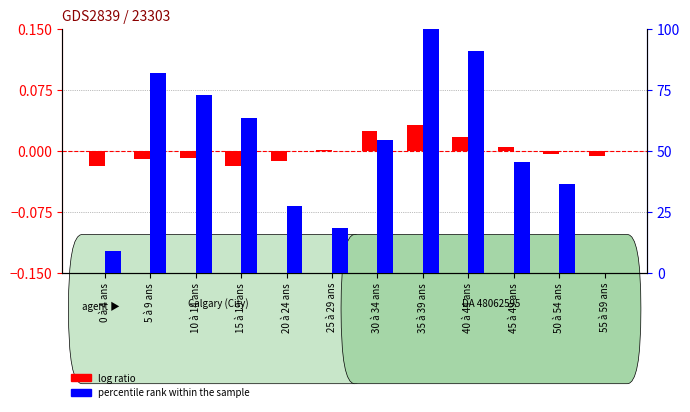

At which label does log ratio reach its minimum?

15 à 19 ans